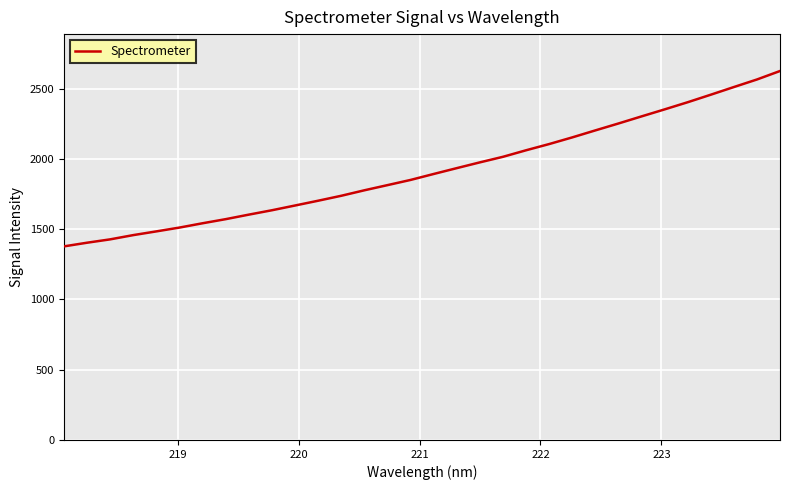

What is the greatest value displayed?

2625.0